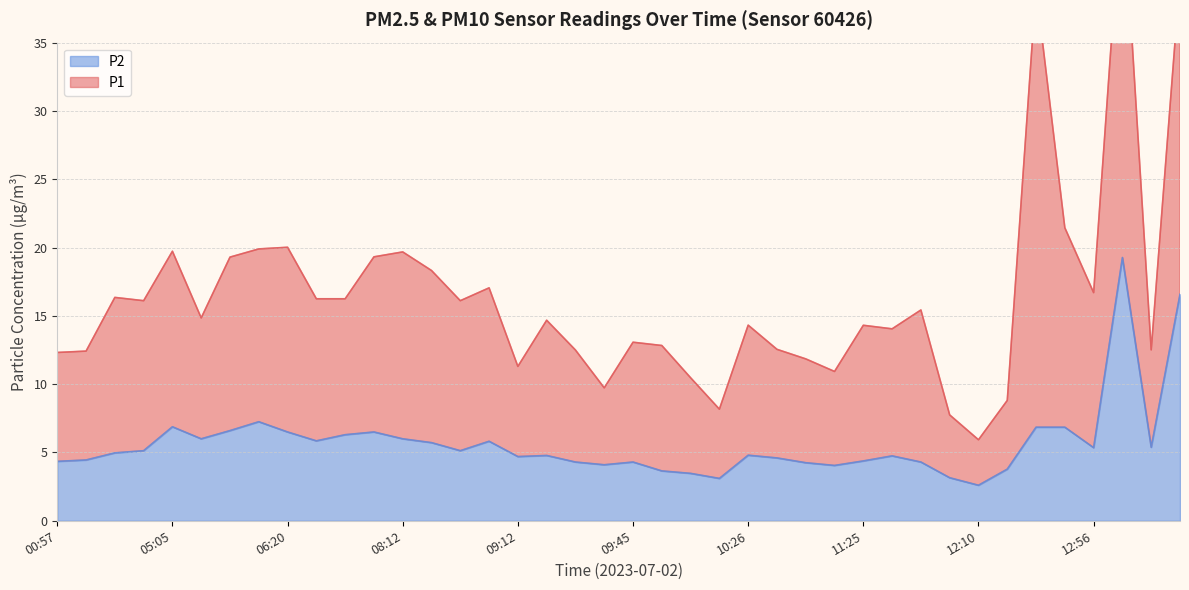

At which category does the data reach its first local peak?

05:05